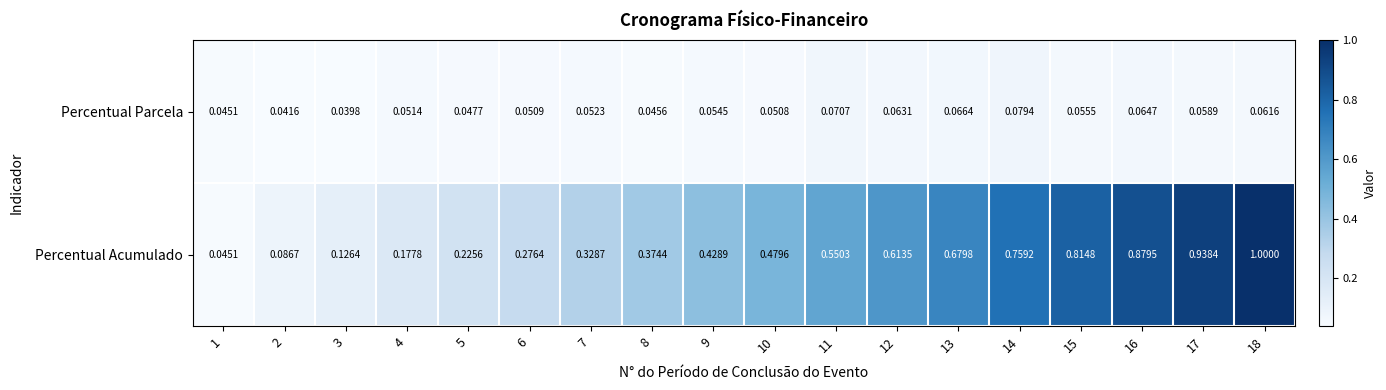

Between 11 and 12, which series saw the biggest shift?

Percentual Acumulado